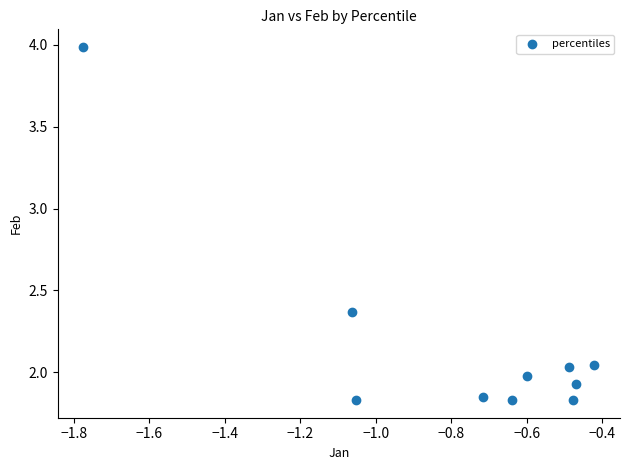

What is the average X value?

-0.8